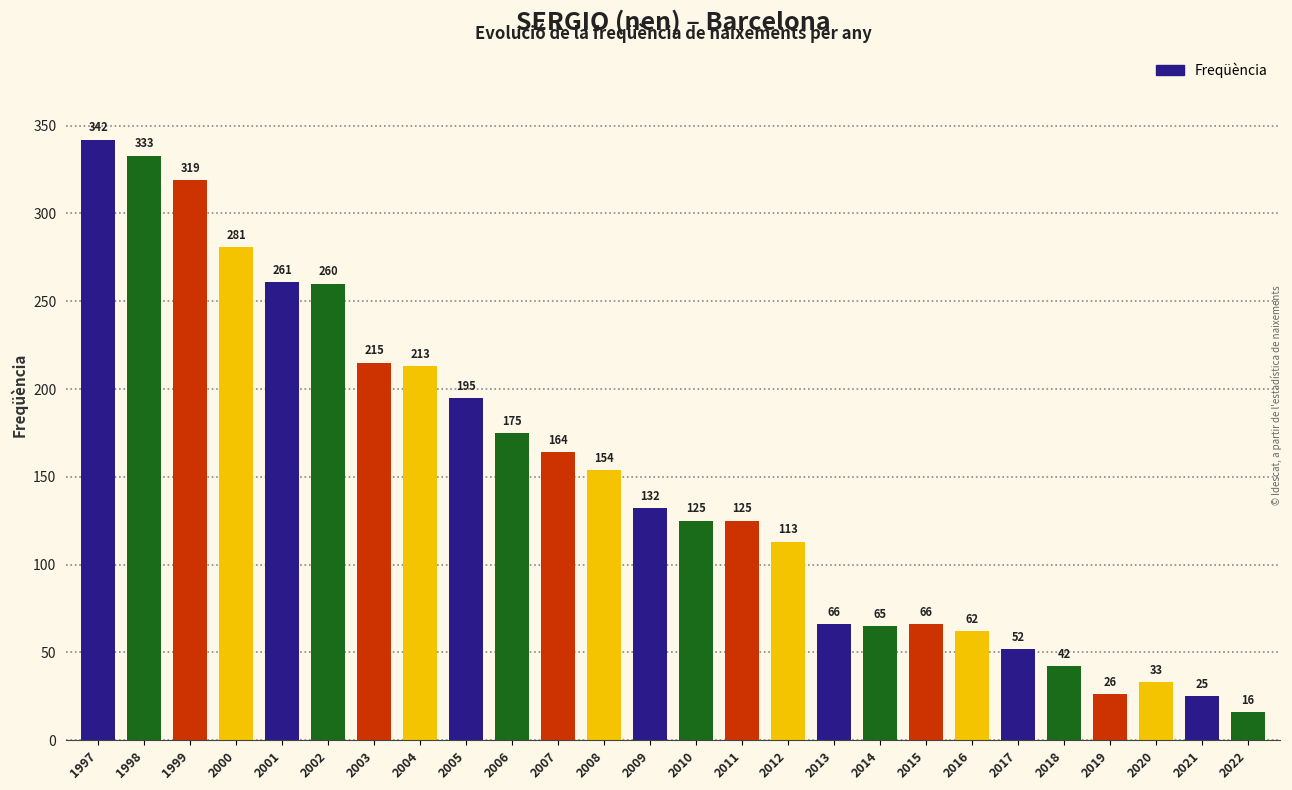

How many bars are there in total?

26